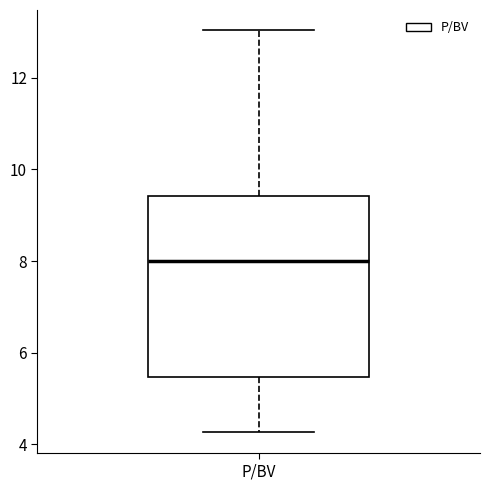

Read this box plot against the y-axis: the position of the median line, the range covered by the box, and the ends of both whiskers. The values are not printed on the chart, so give them approximately, as read against the axis.

median 8.0, box 5.4 to 9.4, whiskers 4.2 to 13.0